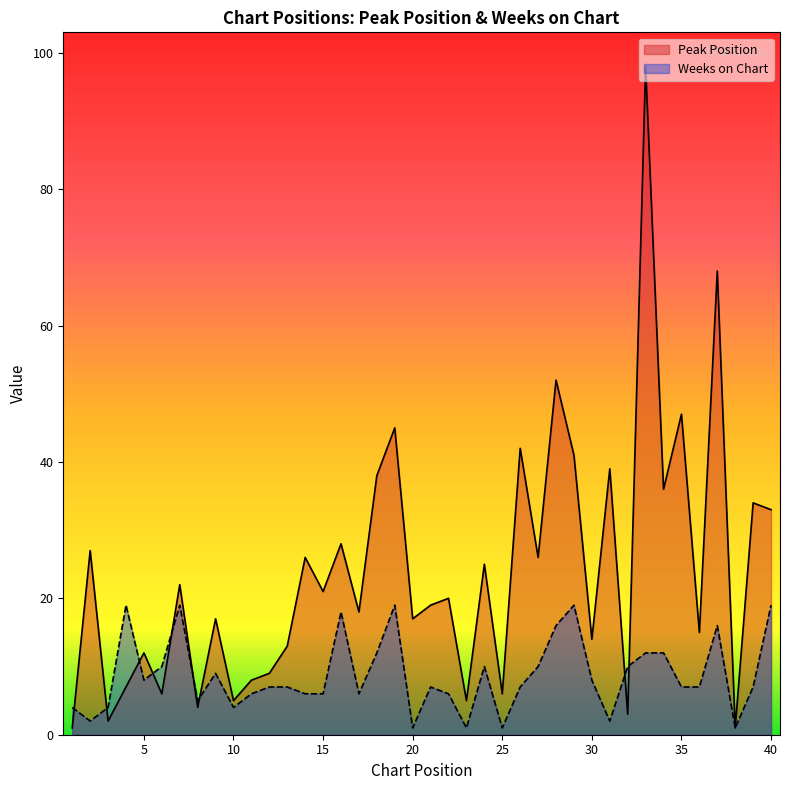

At which label is Peak Position closest to 49?

35